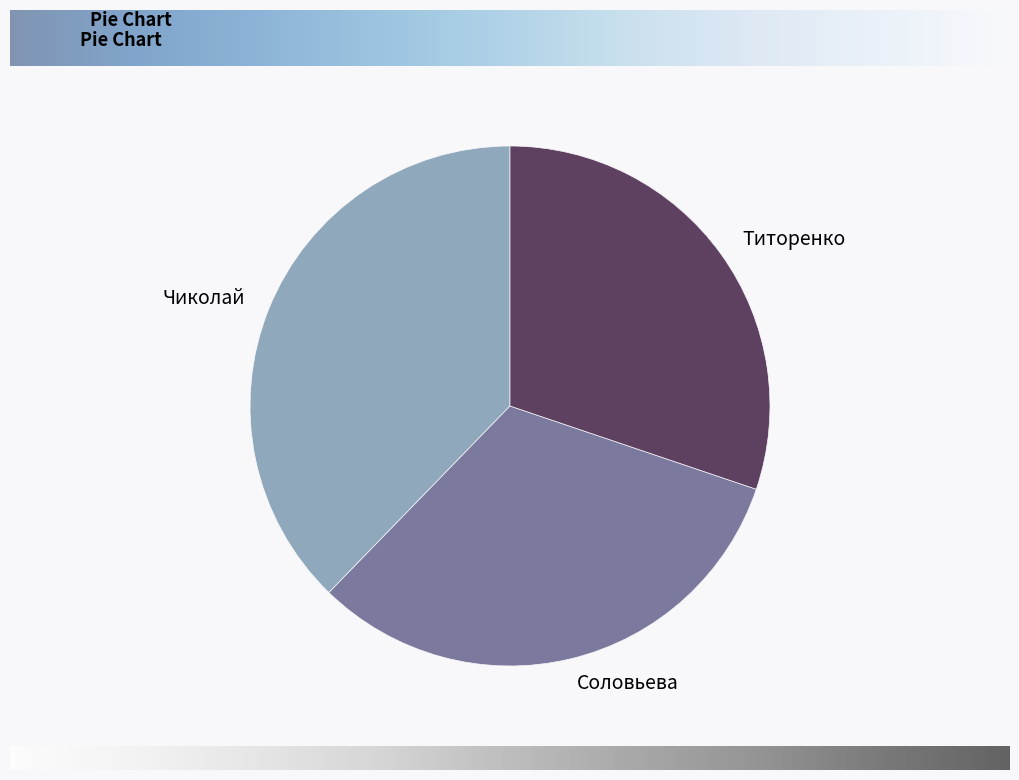

Which category has the smallest portion of the pie?

Титоренко